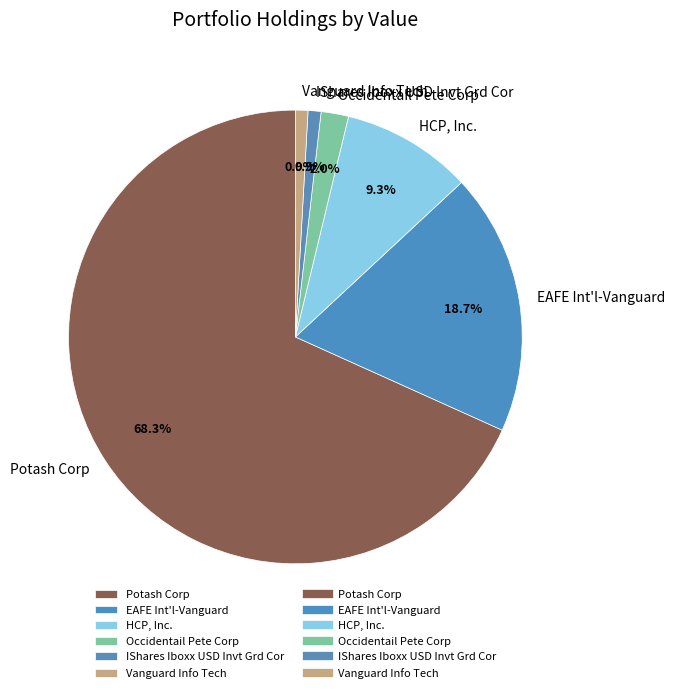

Which has a higher value, IShares Iboxx USD Invt Grd Cor or EAFE Int'l-Vanguard?

EAFE Int'l-Vanguard